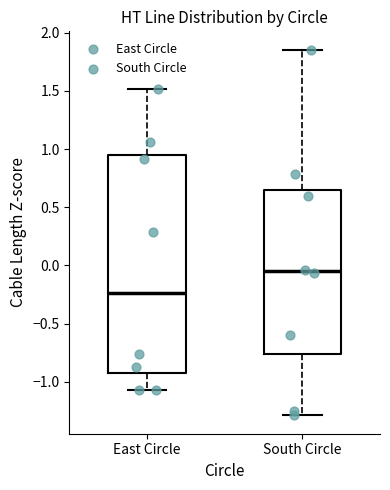

Where does the upper whisker of the box for South Circle end on the y-axis? The values are not printed on the chart, so give them approximately, as read against the axis.

1.85